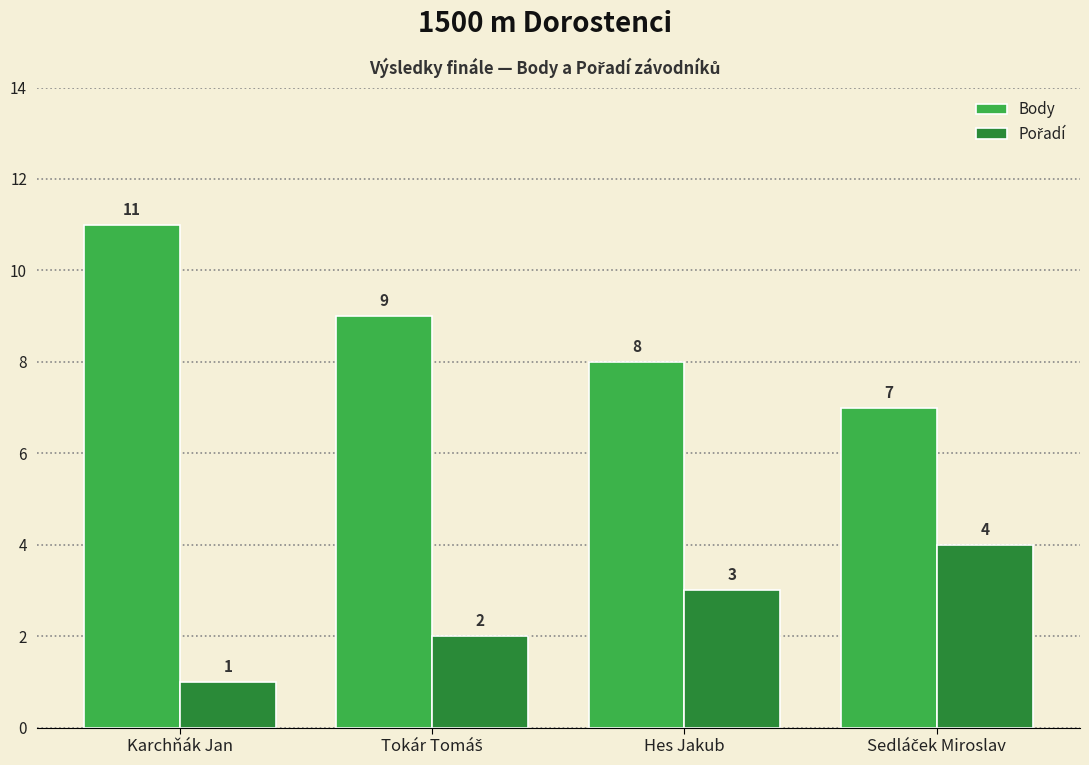

What is the greatest value displayed?

11